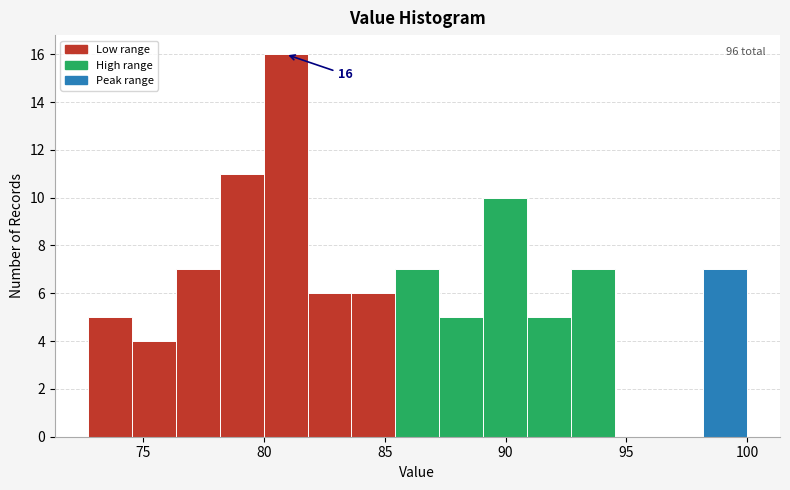

Around what value on the x-axis is the tallest bar? Give the approximate position of its centre, as read against the axis.

81.0